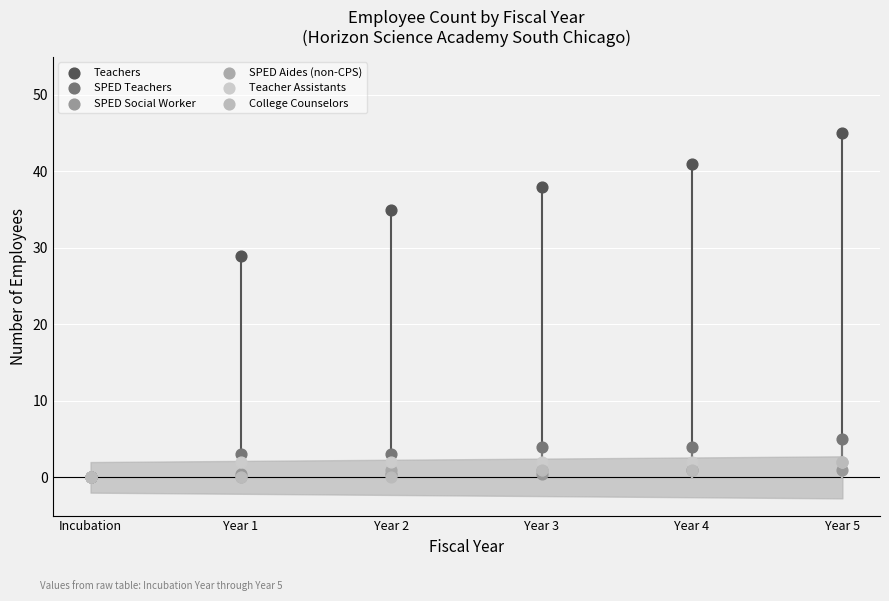

Across all series, what Y value is closest to 22?

29.0